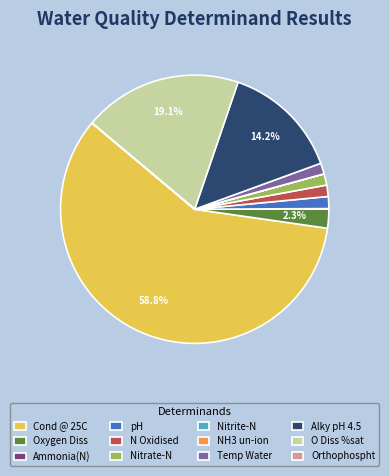

Which slice is the largest?

Cond @ 25C